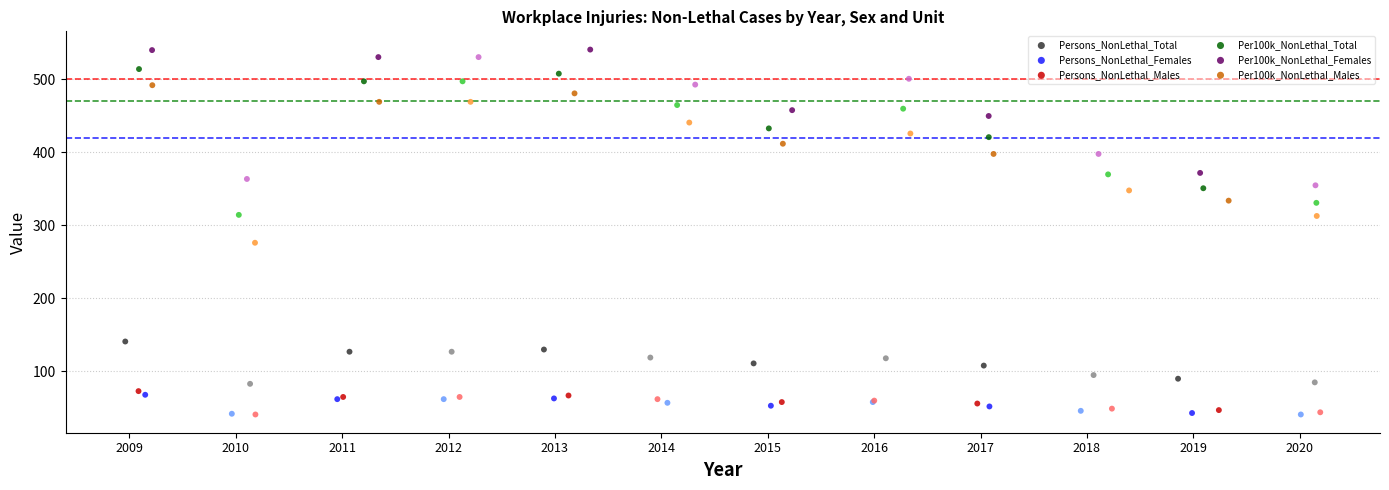

Which series contains the highest Y value?

Per100k_NonLethal_Females